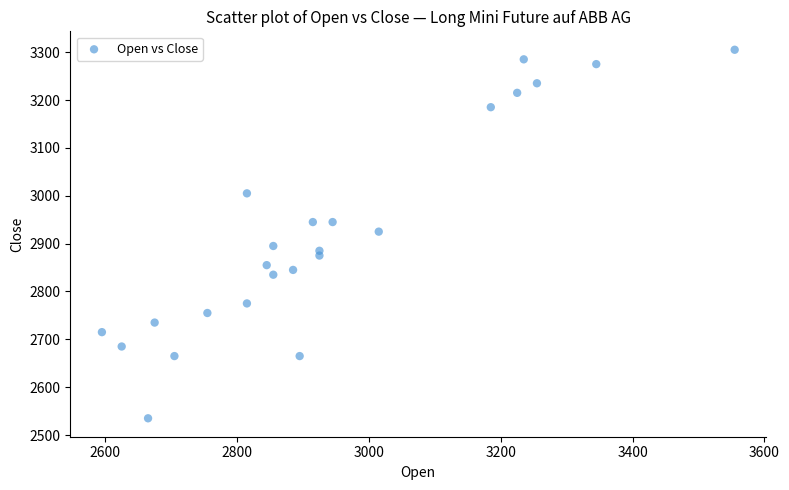

What is the range of Y values (max minus min)?

770